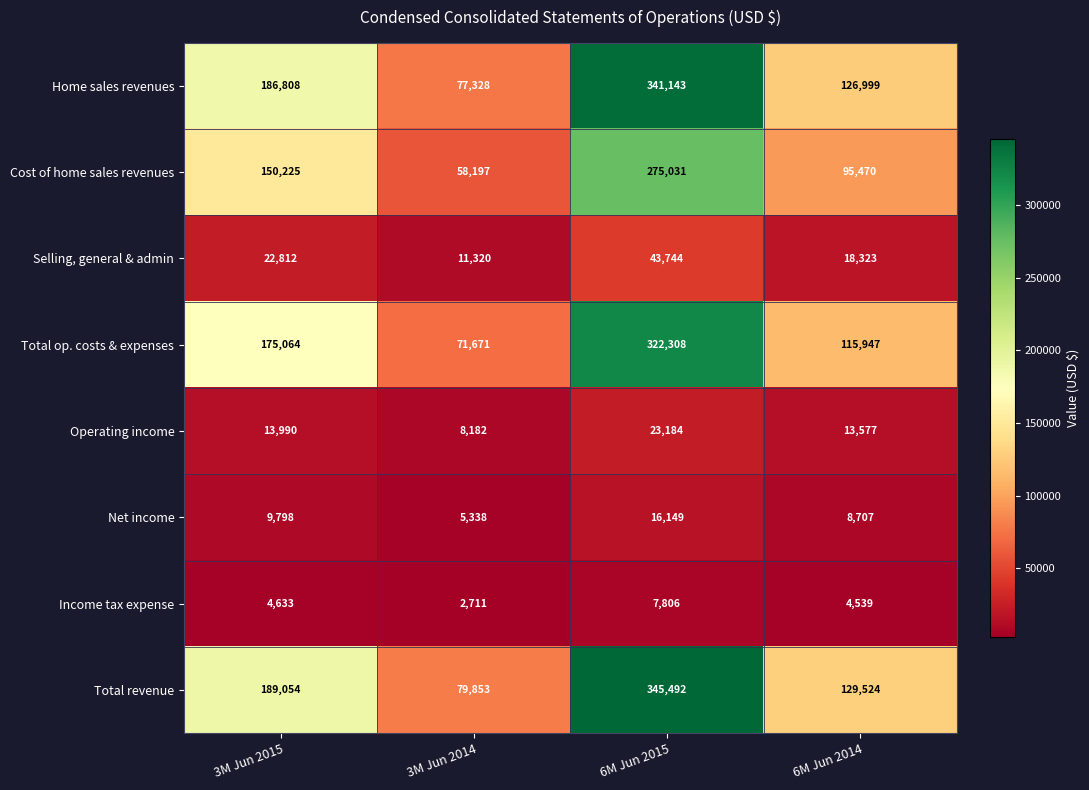

Count the number of categories in the chart.

4